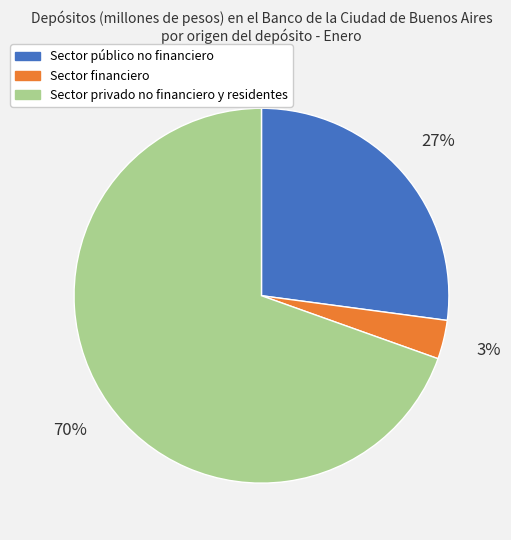

What percentage is the Sector privado no financiero y residentes slice, to the nearest percent?

70%